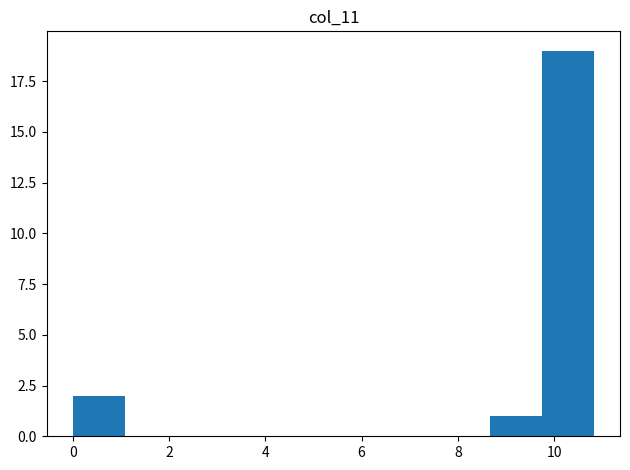

What is the height of the bar covering 8.6 to 9.8 on the x-axis? Neither the bar edges nor the heights are printed on the chart, so give them approximately, as read against the axes.

1